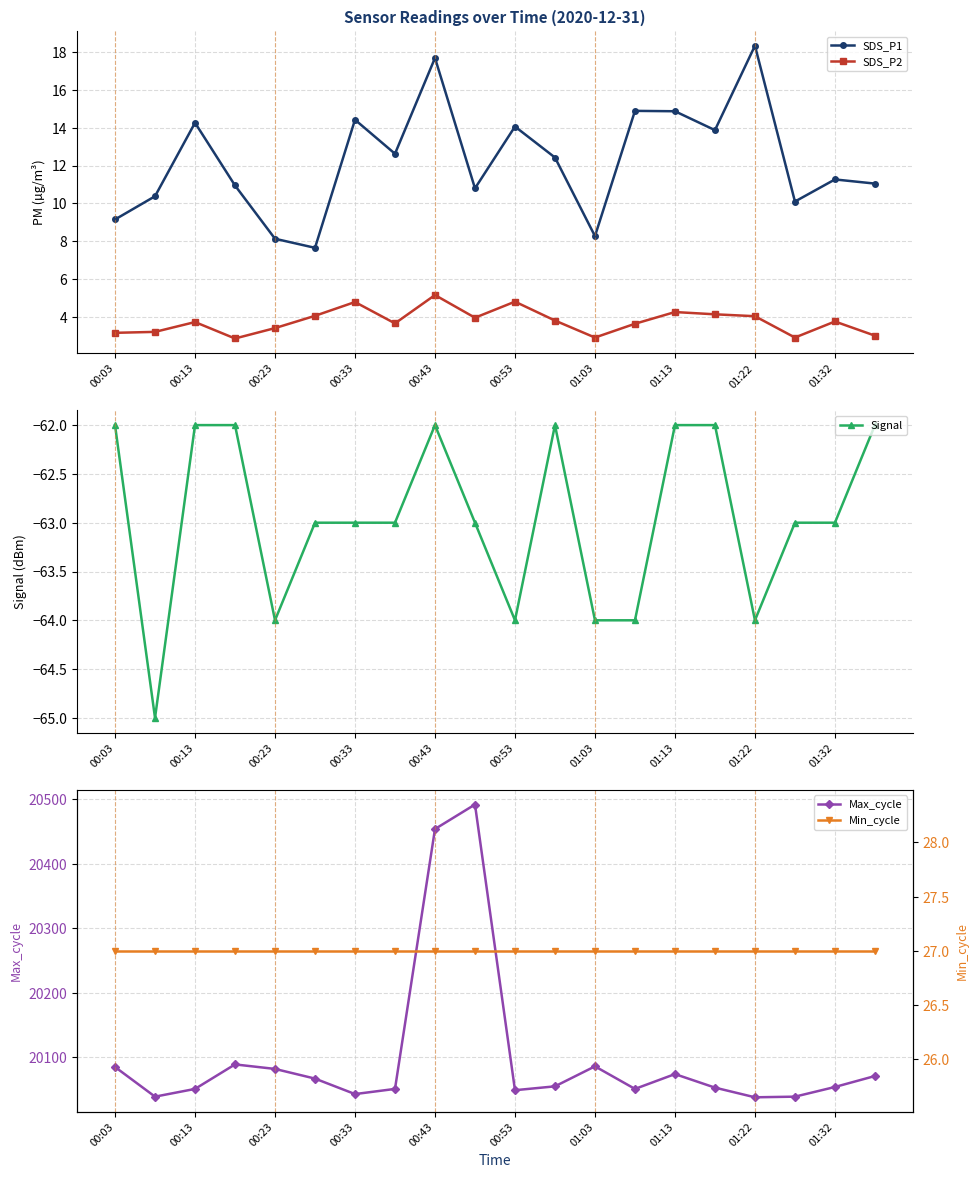

True or false: SDS_P1 and SDS_P2 cross at least once.

False